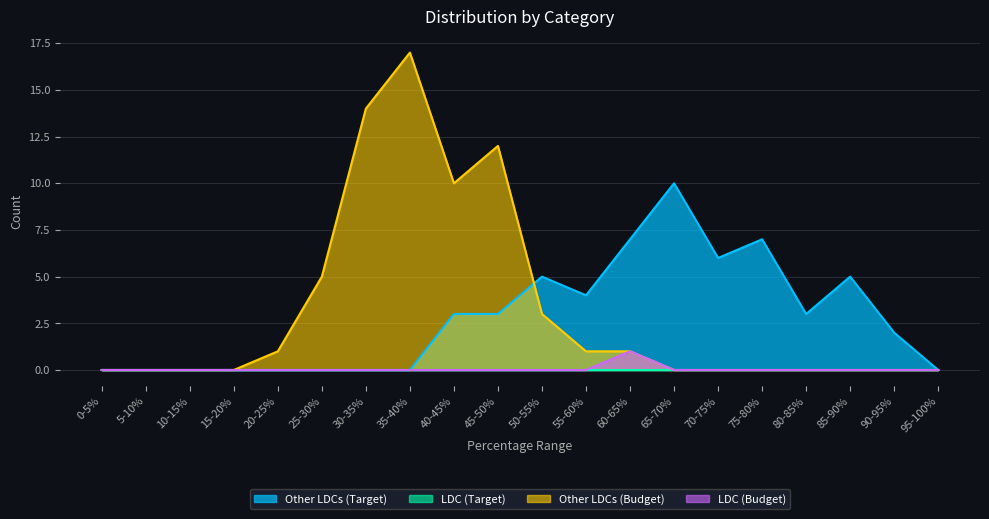

Where is the first local minimum for Other LDCs (Budget)?

40-45%